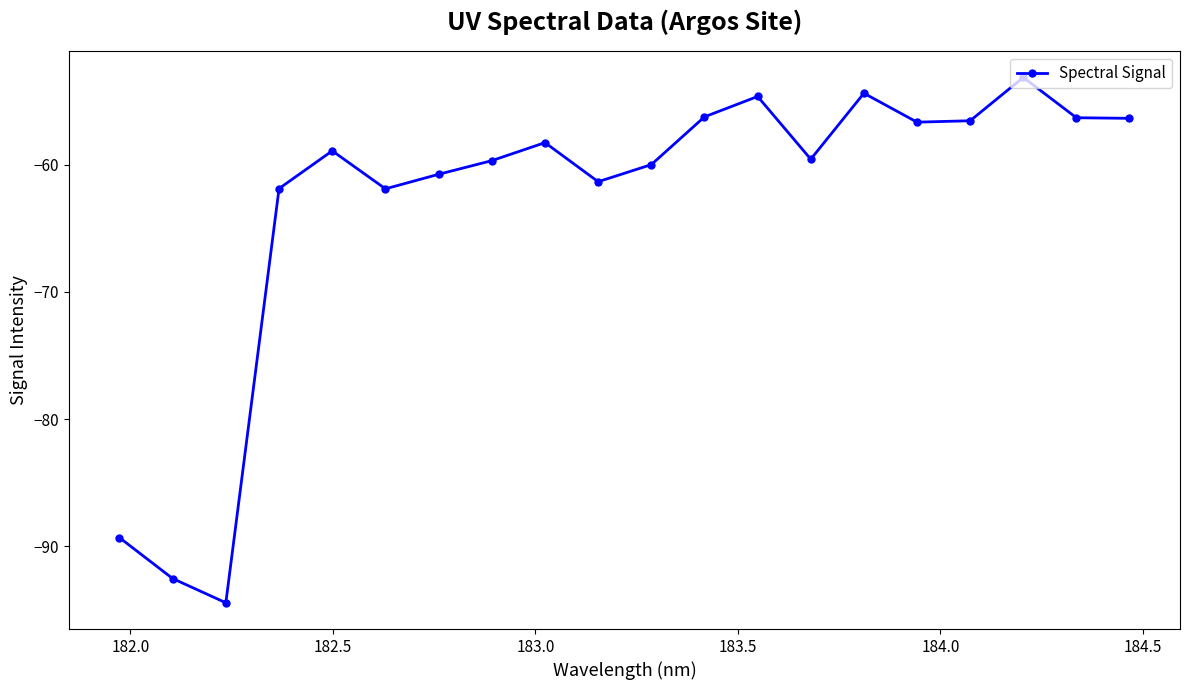

True or false: the data has more than 2 interior local peaks.

True